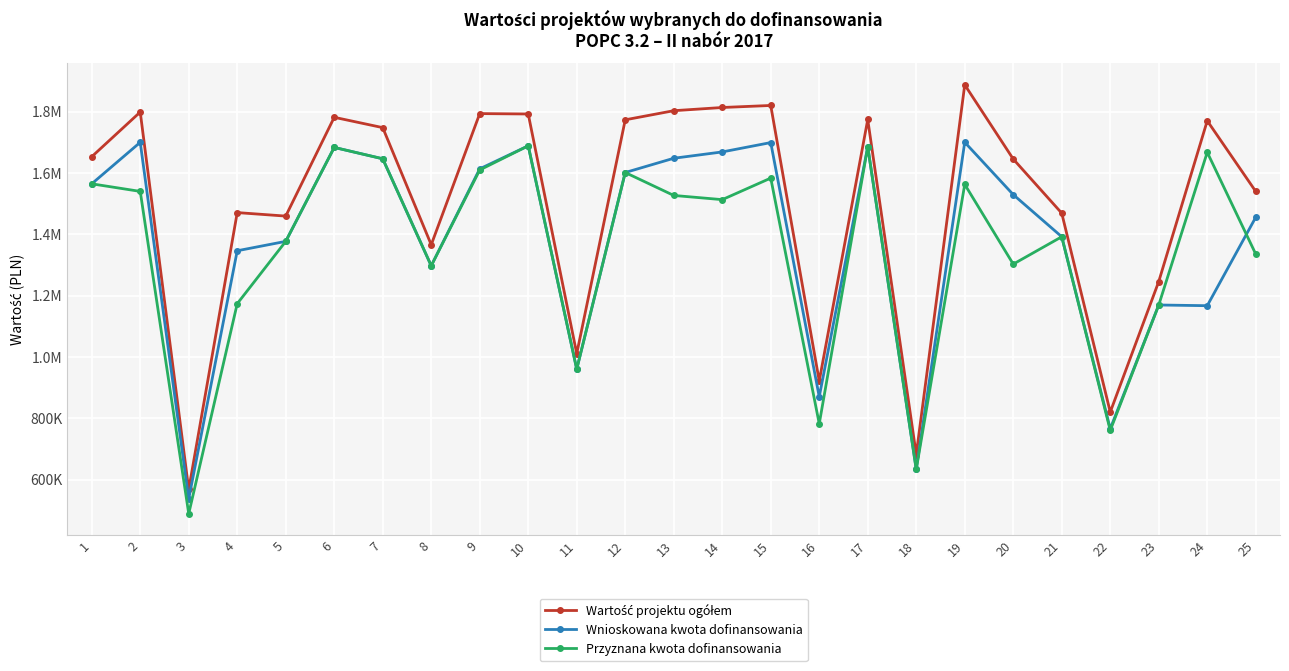

At which label does Przyznana kwota dofinansowania reach its peak?

10